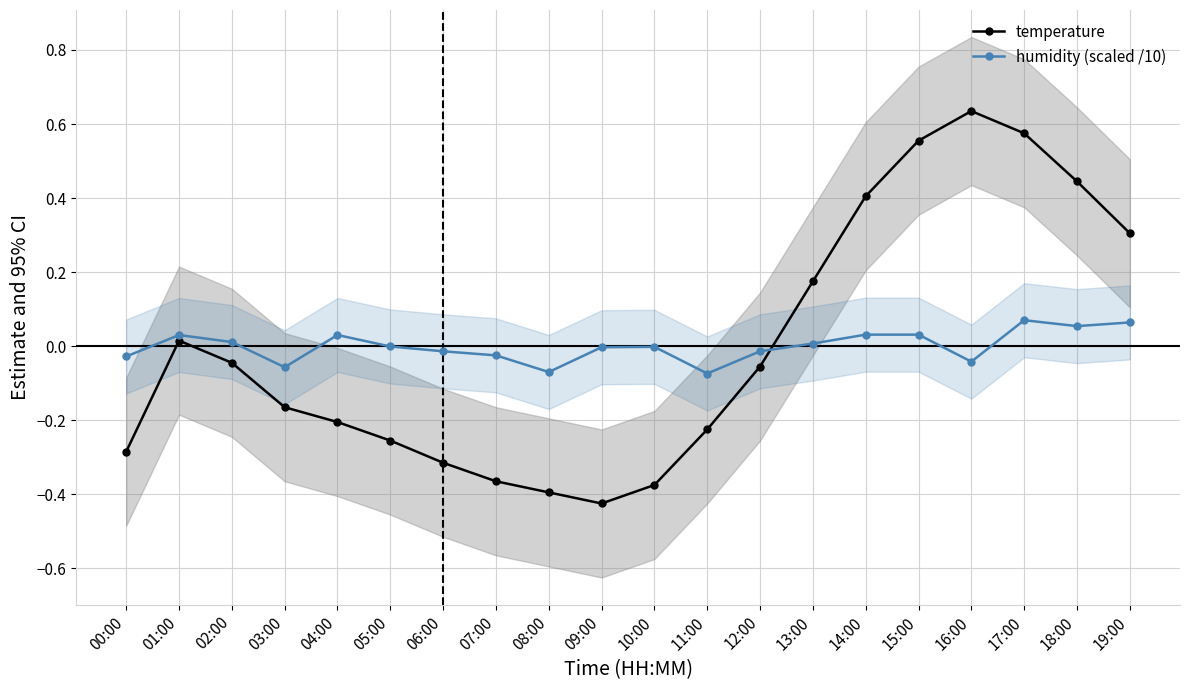

Which has a higher value, 12:00 or 03:00?

12:00